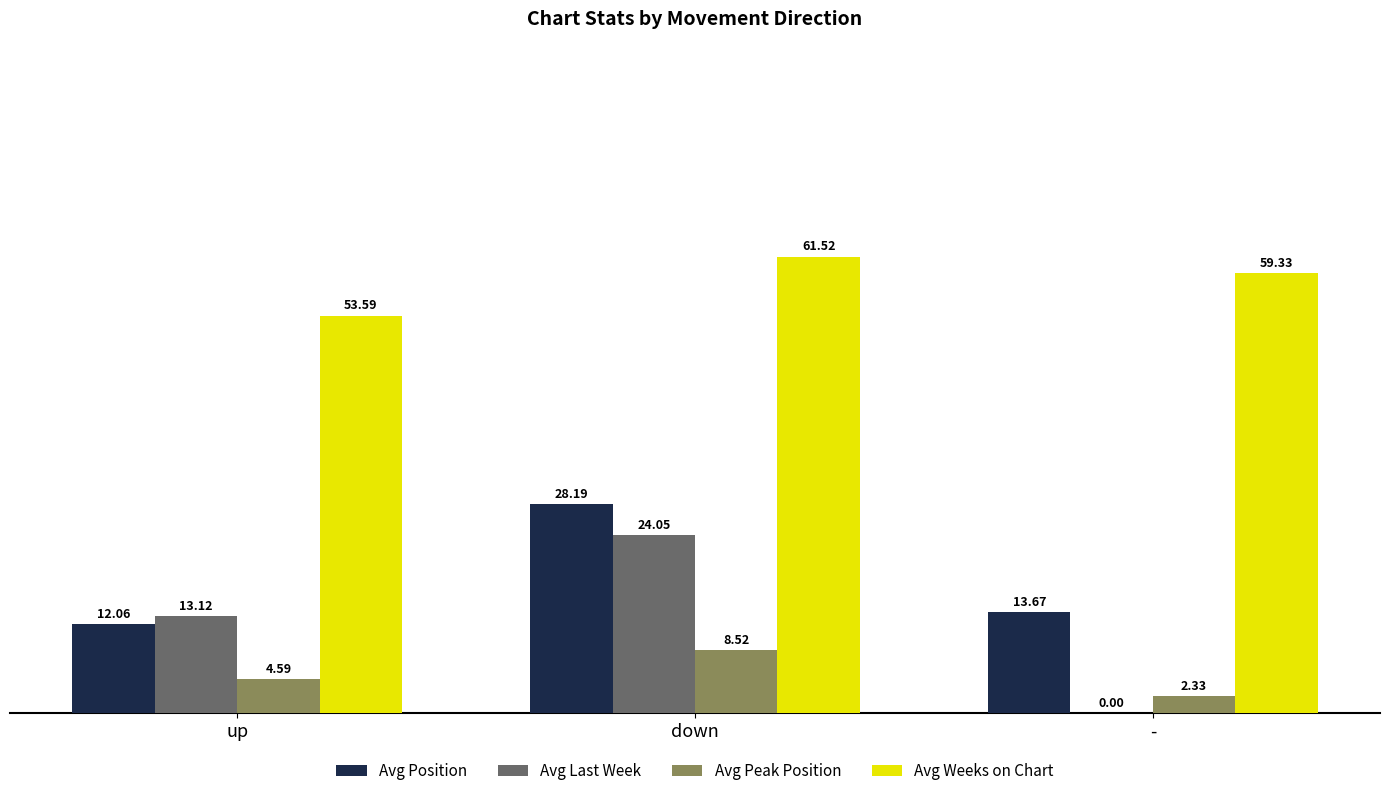

Which series changed the most between up and down?

Avg Position